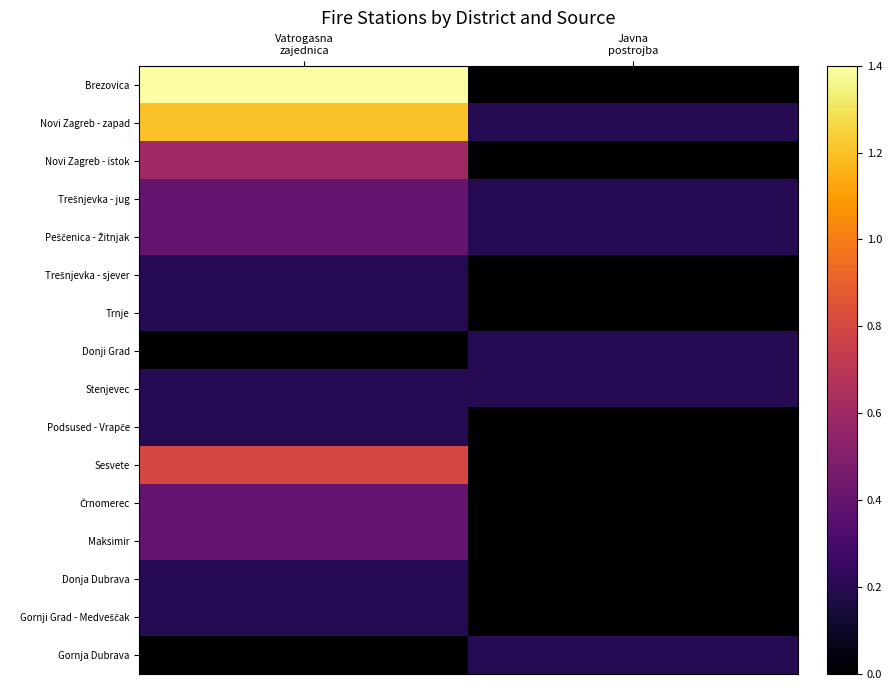

Which has a higher value, Vatrogasna
zajednica or Javna
postrojba?

Vatrogasna
zajednica